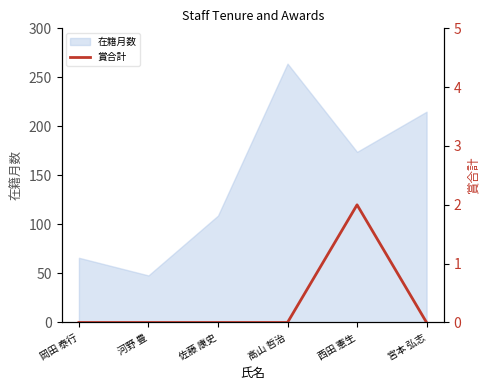

Is it true that 在籍月数 equals 215 at 宮本 弘志?

True